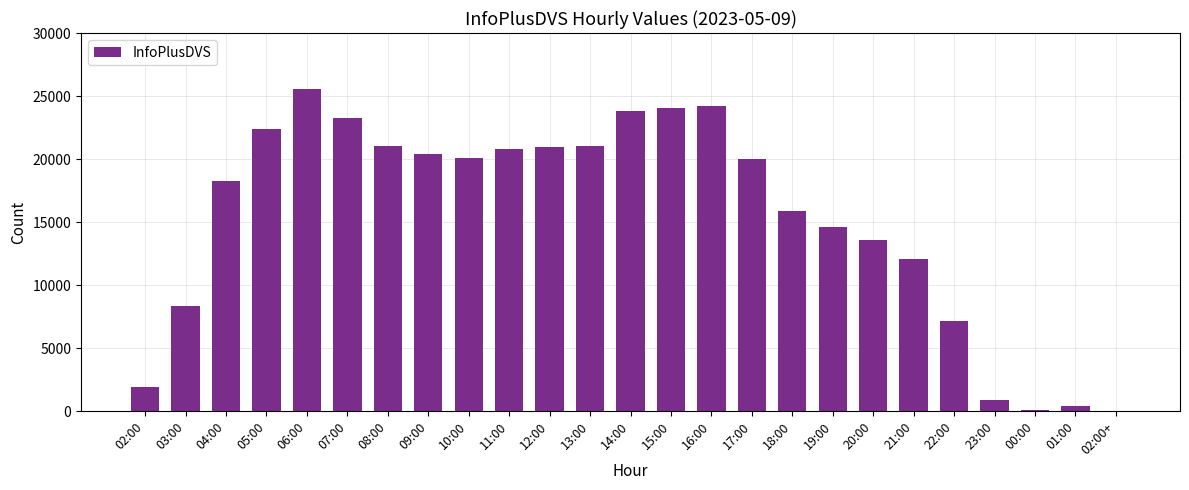

Which category has the highest value across all series?

06:00